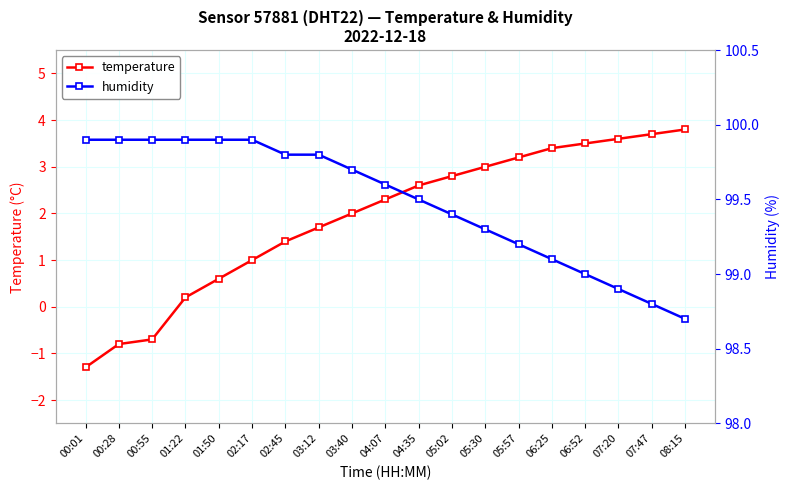

What is the smallest value displayed?

-1.3